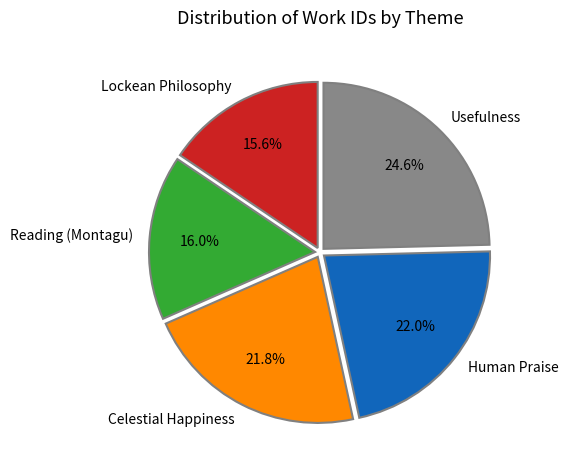

To the nearest percent, what portion does Celestial Happiness represent?

22%